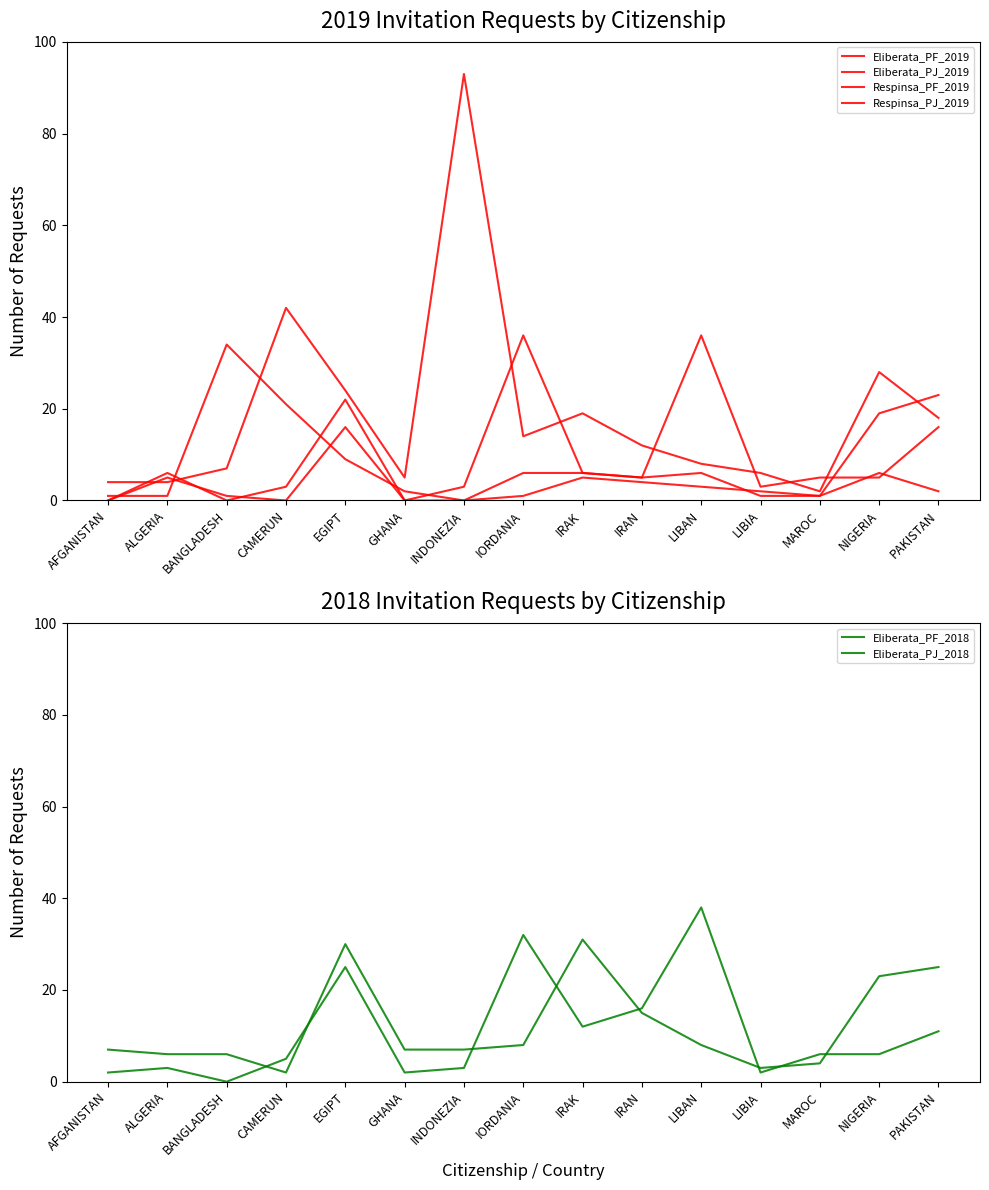

In Eliberata_PF_2019, how many points are higher than both neighbors (excluding endpoints)?

4